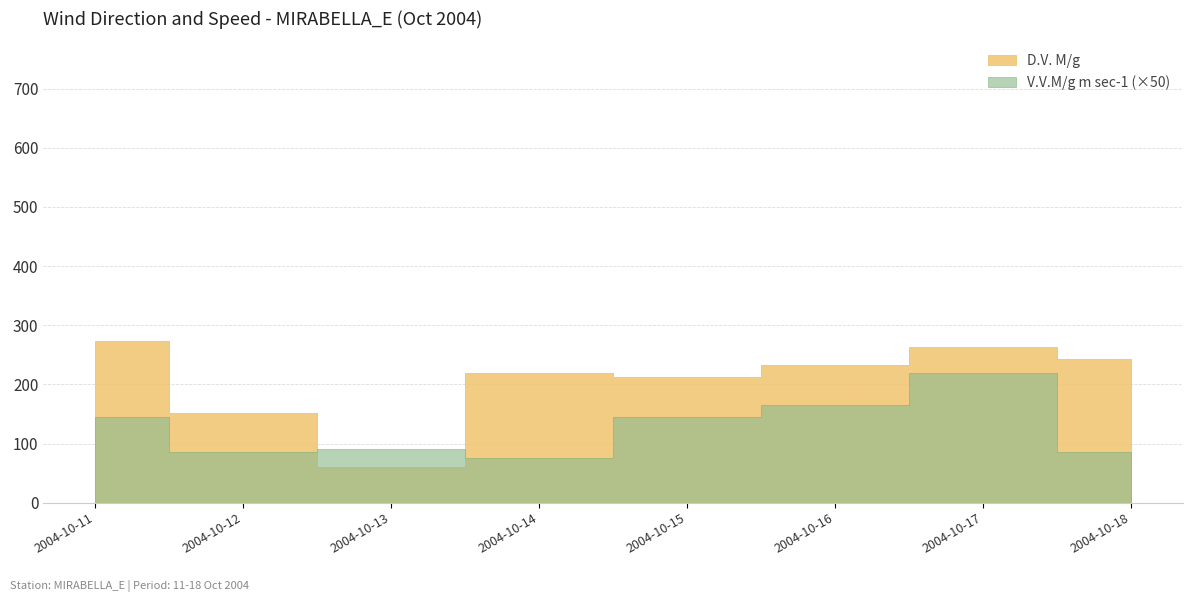

How many categories are shown in the chart?

8